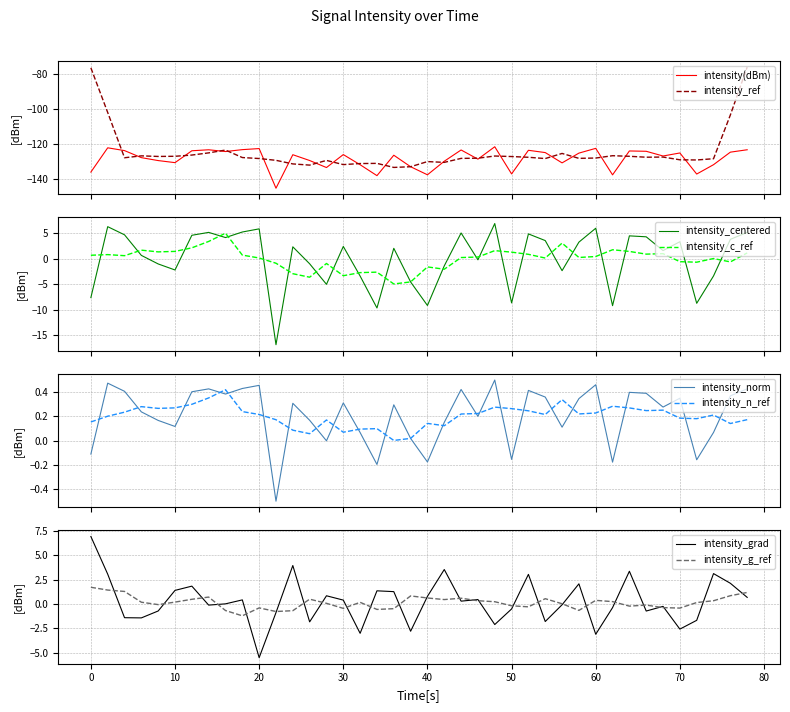

What is the maximum value for intensity_ref?

-76.0